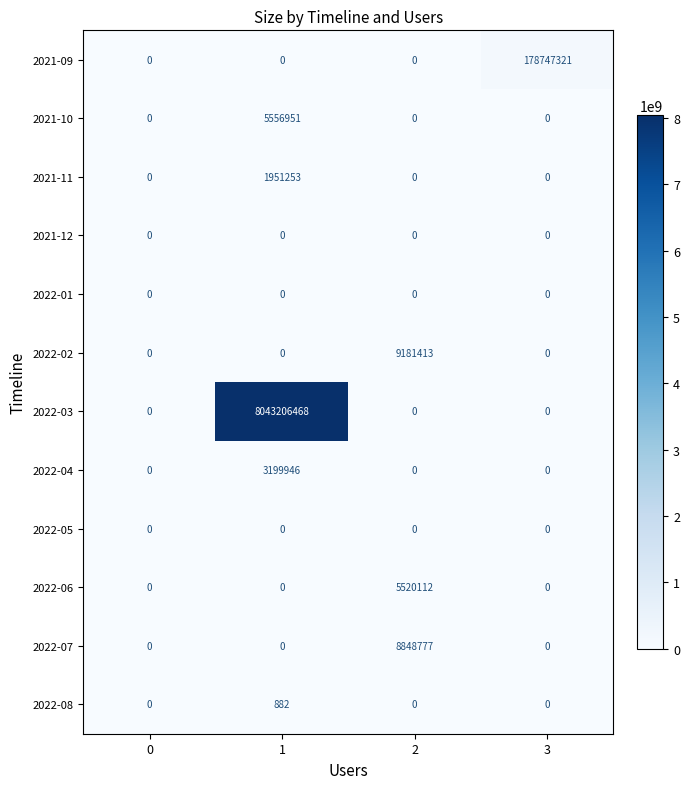

What is the maximum value shown in the chart?

8043206468